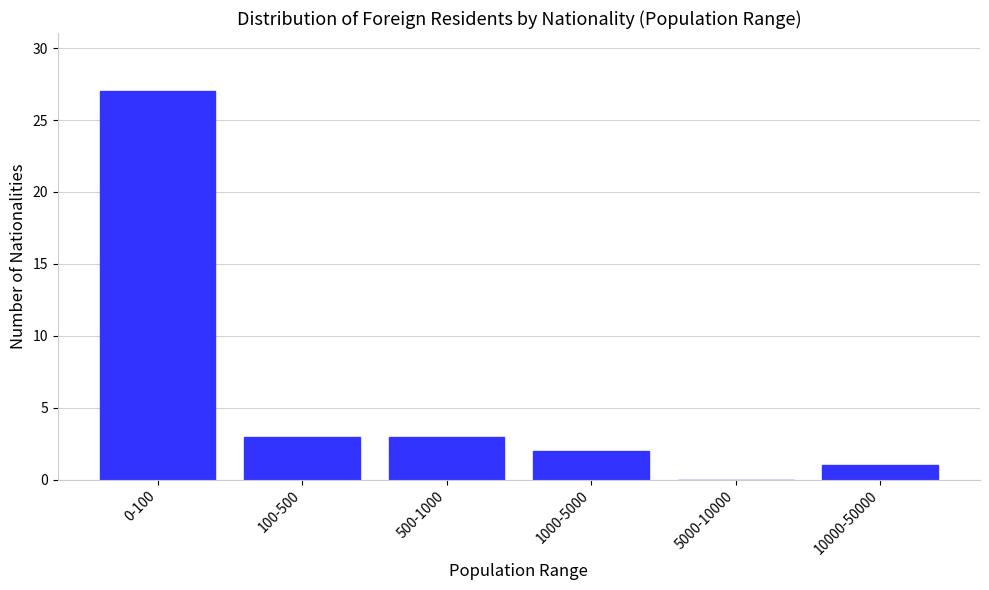

Reading left to right, extract all data points from this chart.

0-100=27	100-500=3	500-1000=3	1000-5000=2	5000-10000=0	10000-50000=1